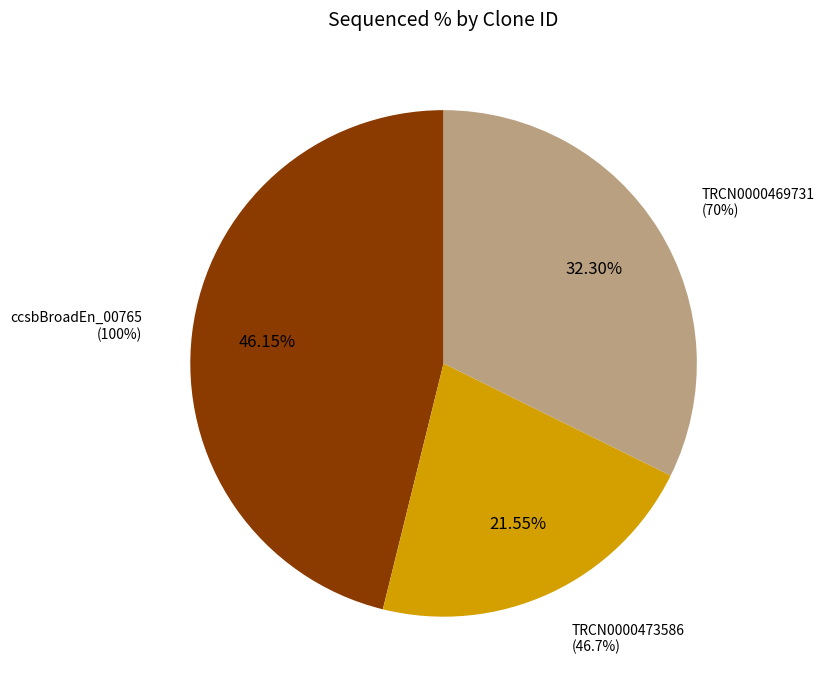

Count the number of slices in the pie.

4